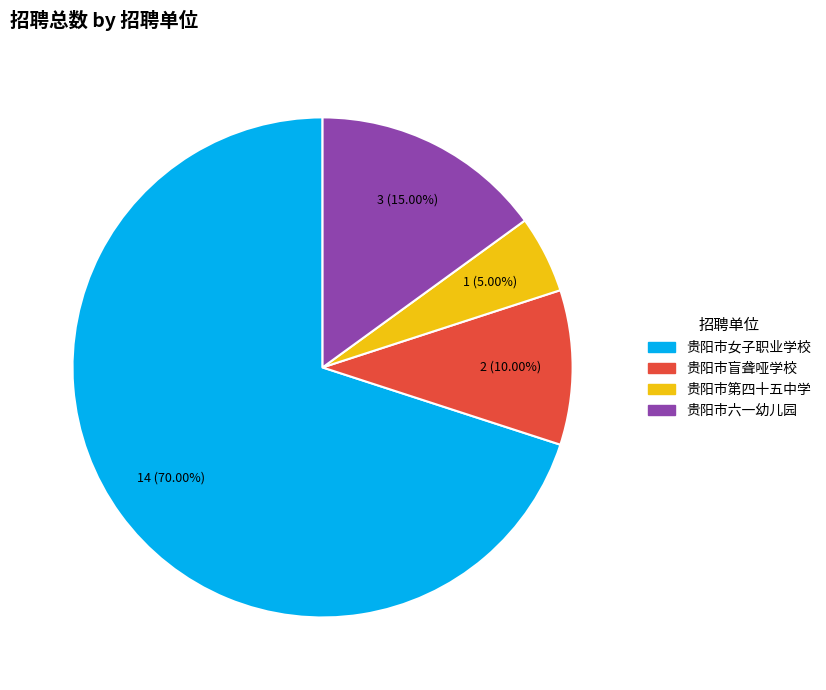

Is there a majority slice in this chart?

Yes